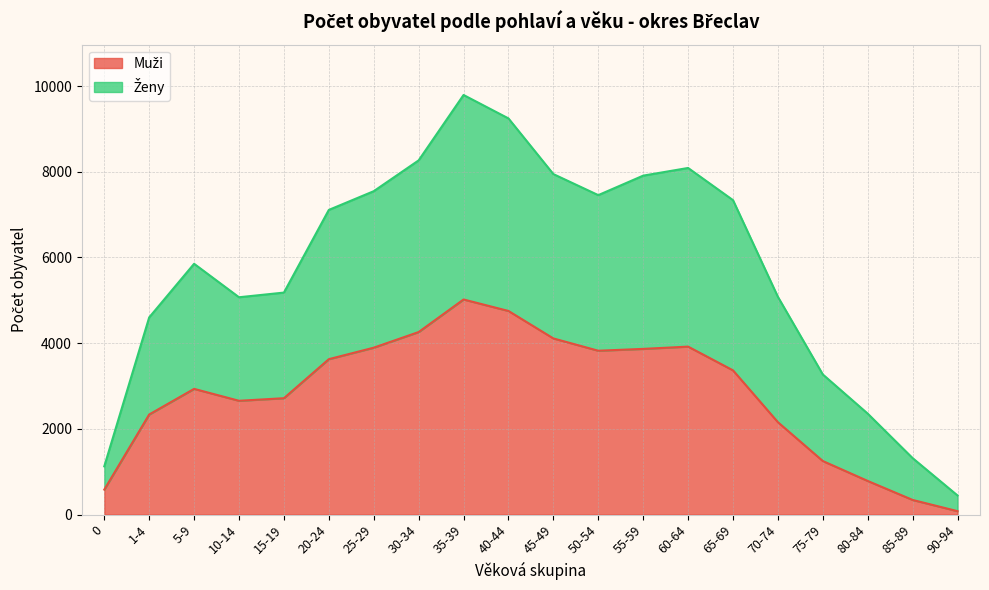

Reading right to left, what are all the values shown in this chart?

Muži: 79	341	784	1249	2155	3365	3919	3866	3823	4110	4751	5019	4259	3894	3626	2715	2655	2933	2335	582
Ženy: 445	1317	2355	3269	5080	7337	8088	7909	7454	7945	9244	9791	8265	7546	7109	5180	5071	5852	4601	1125